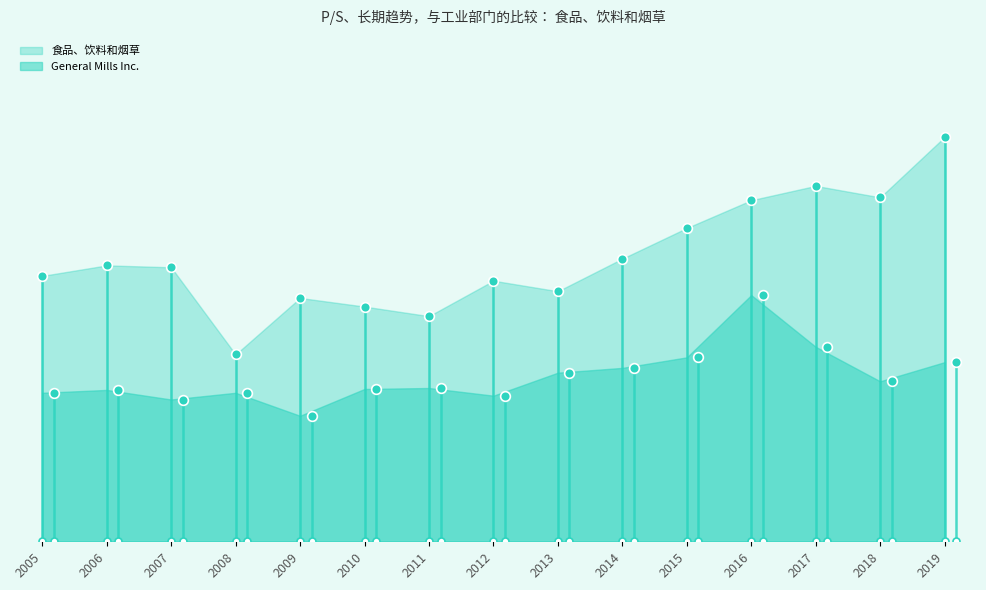

How many categories are shown in the chart?

15